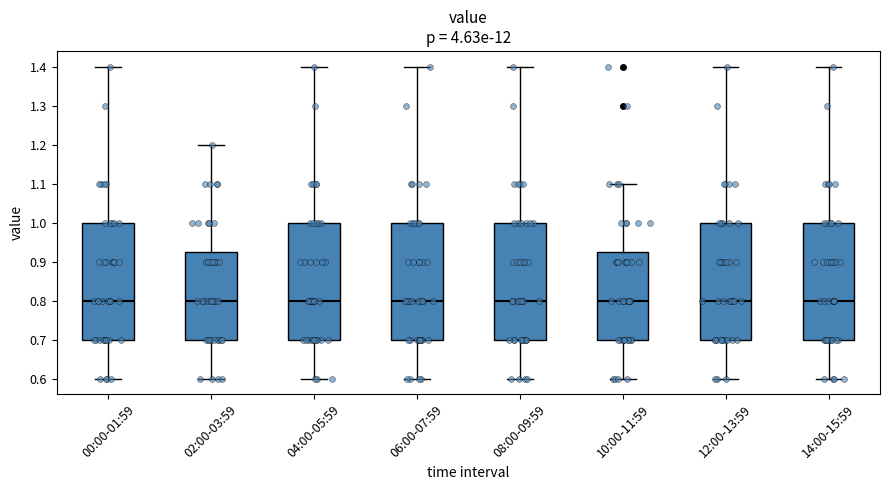

Reading left to right, read every box against the y-axis: the position of its median line, the range the box covers, and the ends of its whiskers. The values are not printed on the chart, so give them approximately, as read against the axis.

00:00-01:59: median 0.80, box 0.70 to 1.00, whiskers 0.60 to 1.40
02:00-03:59: median 0.80, box 0.70 to 0.93, whiskers 0.60 to 1.20
04:00-05:59: median 0.80, box 0.70 to 1.00, whiskers 0.60 to 1.40
06:00-07:59: median 0.80, box 0.70 to 1.00, whiskers 0.60 to 1.40
08:00-09:59: median 0.80, box 0.70 to 1.00, whiskers 0.60 to 1.40
10:00-11:59: median 0.80, box 0.70 to 0.93, whiskers 0.60 to 1.10
12:00-13:59: median 0.80, box 0.70 to 1.00, whiskers 0.60 to 1.40
14:00-15:59: median 0.80, box 0.70 to 1.00, whiskers 0.60 to 1.40